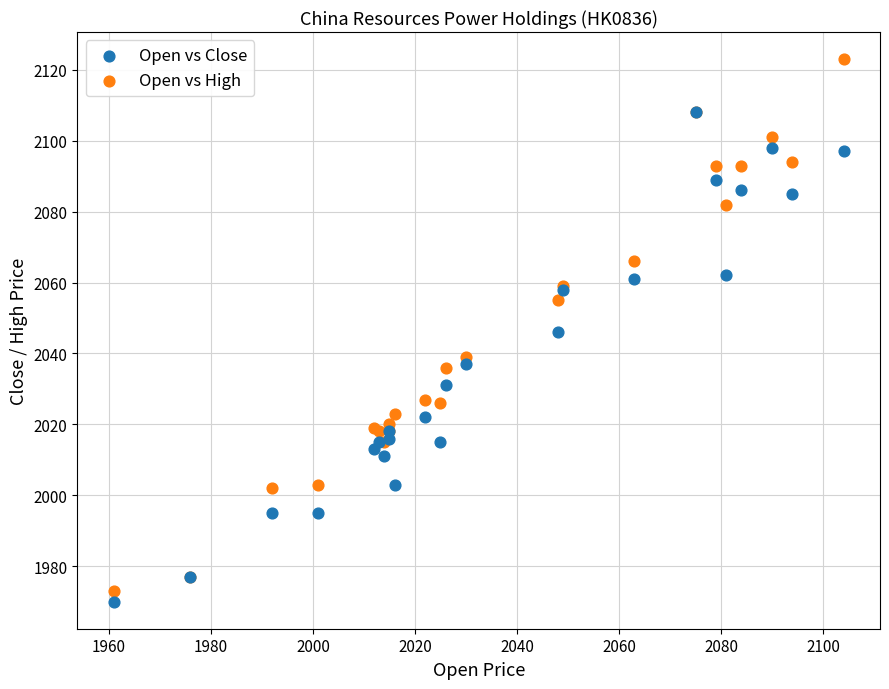

In the Open vs High series, what Y value is closest to 2048?

2055